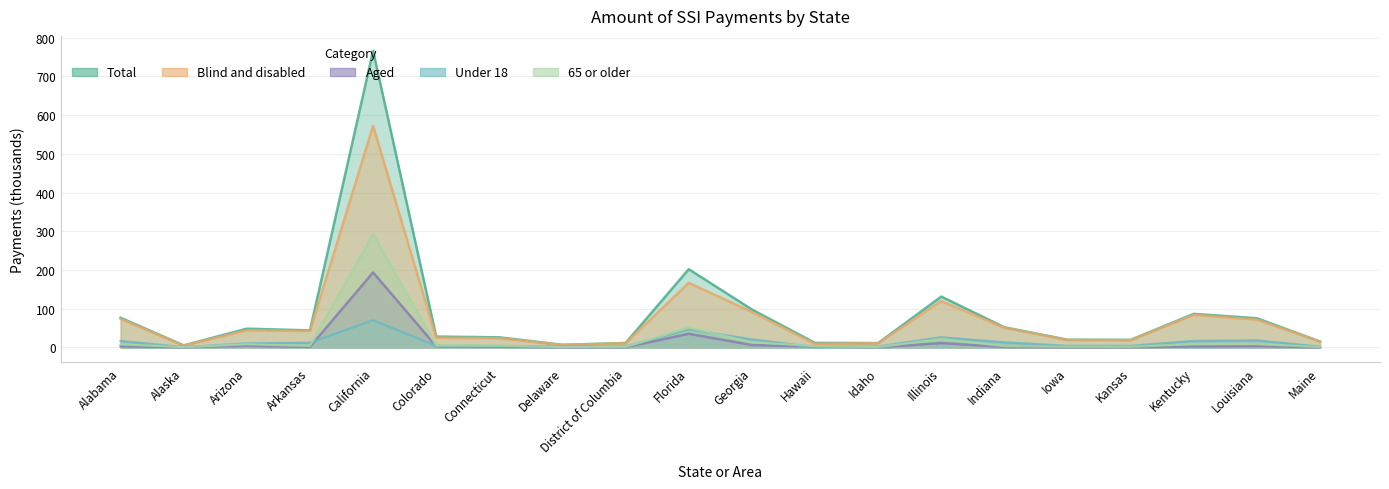

What position from the left is Florida?

10